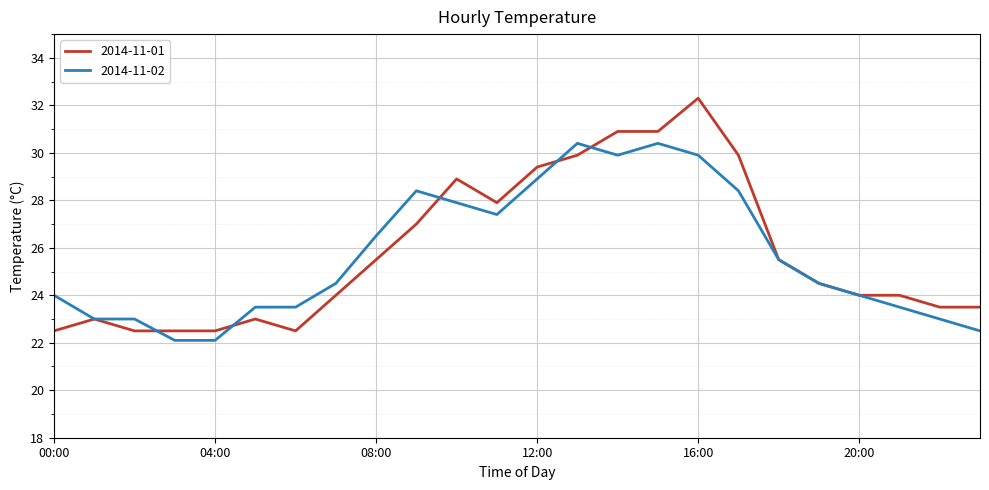

List the series in order of their peak value, highest first.

2014-11-01, 2014-11-02